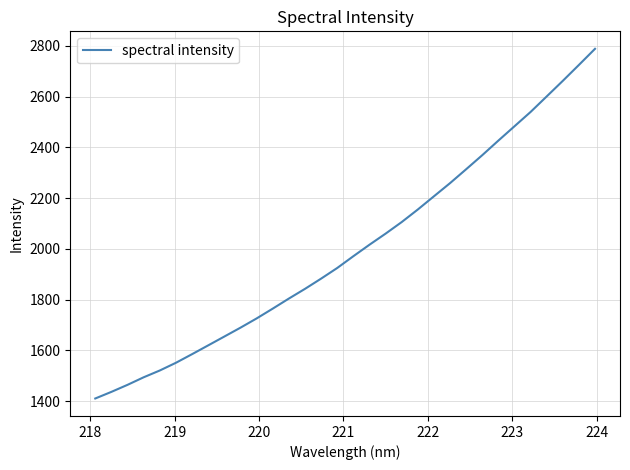

What is the greatest value displayed?

2787.9